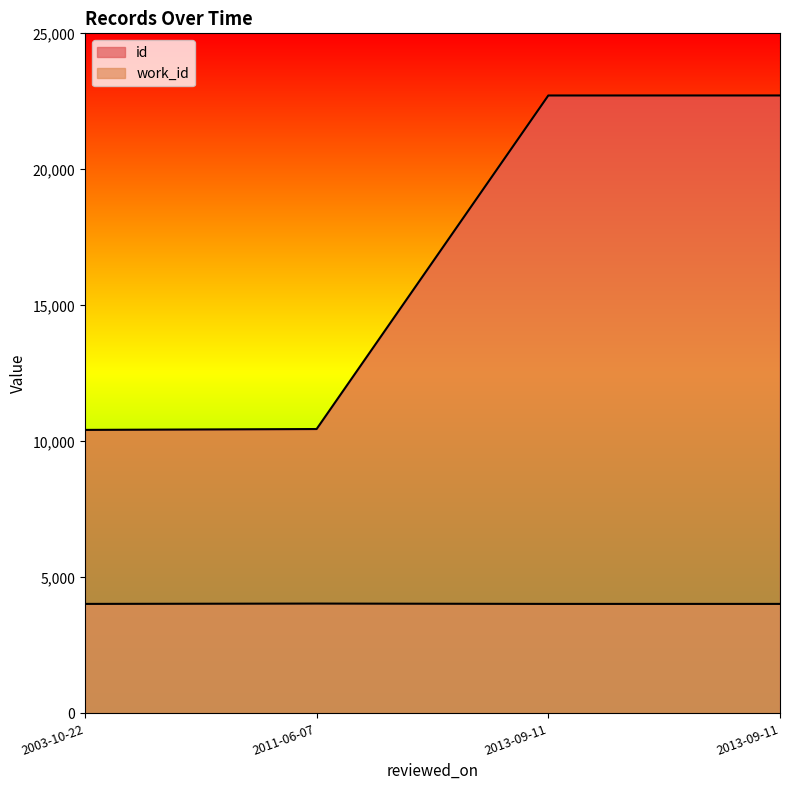

The value of id at 2013-09-11 is 22716. True or false?

True